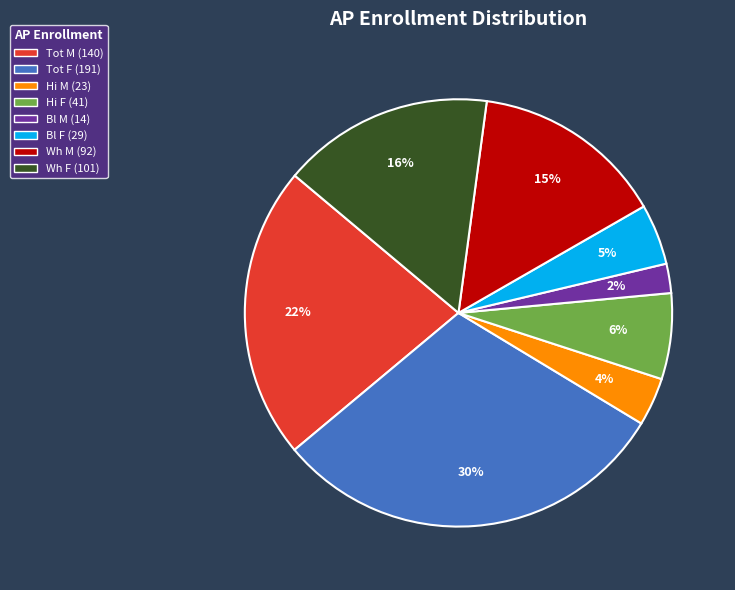

Does any single category account for the majority?

No